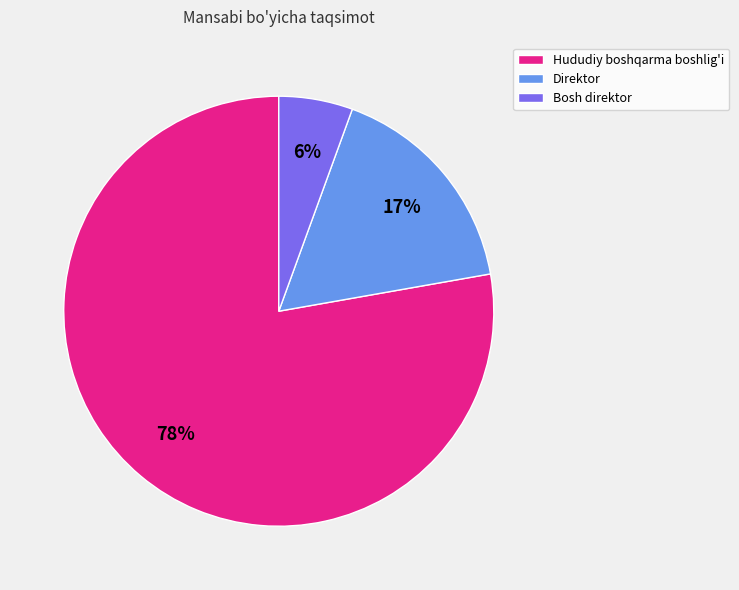

To the nearest percent, what percentage of the pie is Direktor?

17%